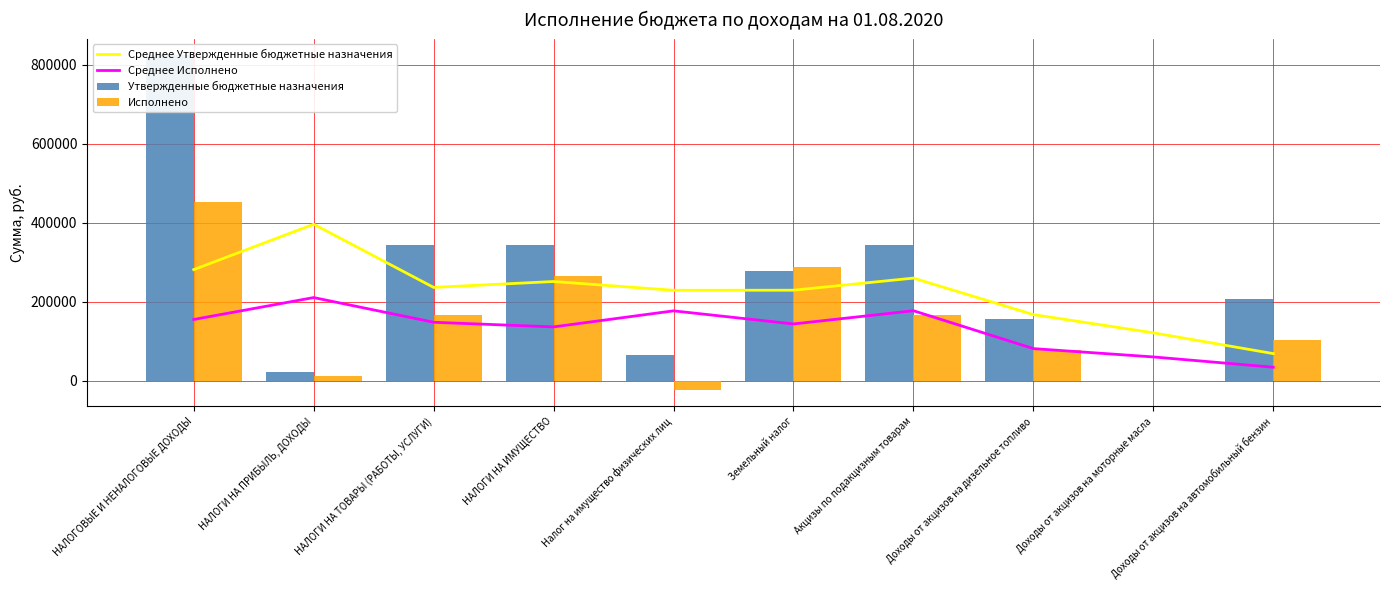

Is the value of Среднее Утвержденные бюджетные назначения at Налог на имущество физических лиц greater than the value of Утвержденные бюджетные назначения at Акцизы по подакцизным товарам?

No